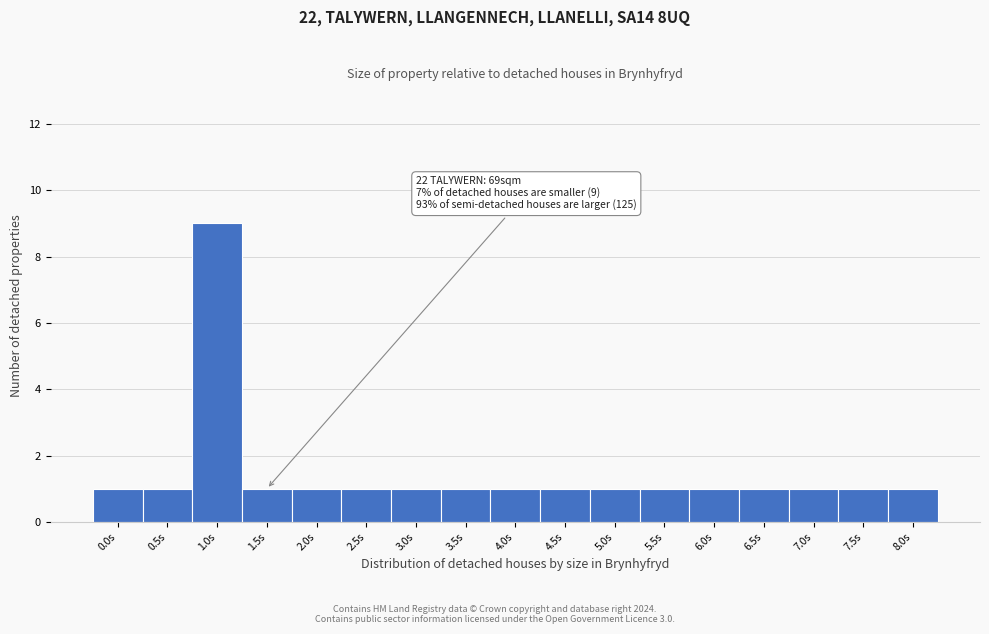

Reading right to left, extract all data points from this chart.

1	1	1	1	1	1	1	1	1	1	1	1	1	1	9	1	1